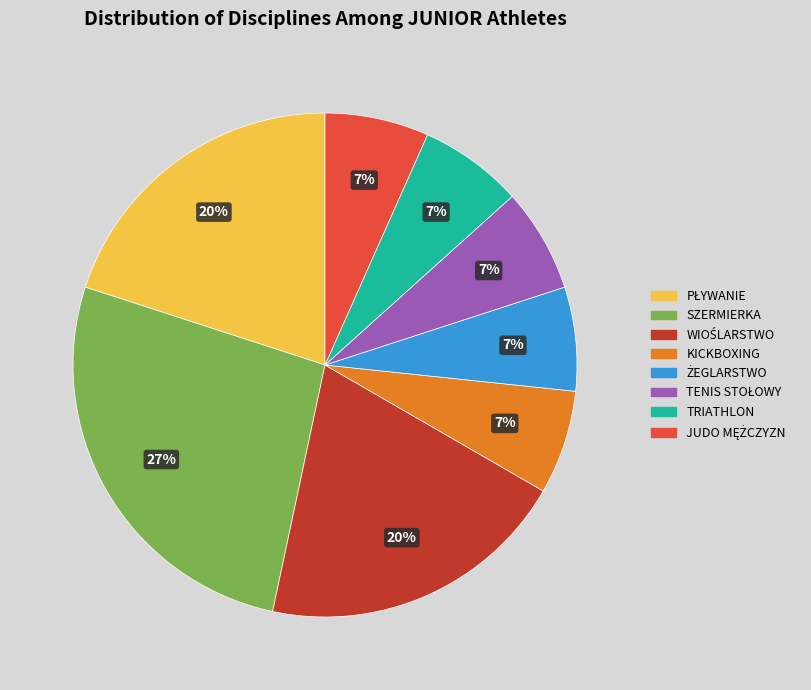

Which category has the biggest portion of the pie?

SZERMIERKA